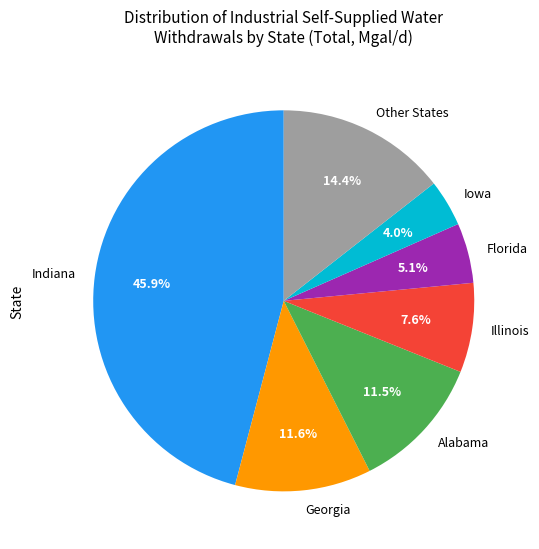

What is the largest slice in the pie chart?

Indiana